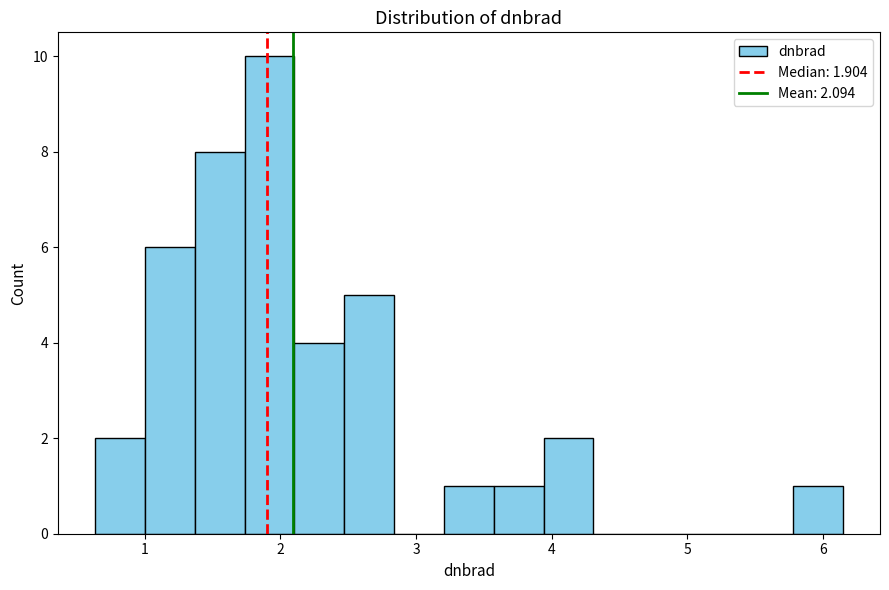

Read against the x-axis, roughly where is the centre of the tallest bar?

1.9